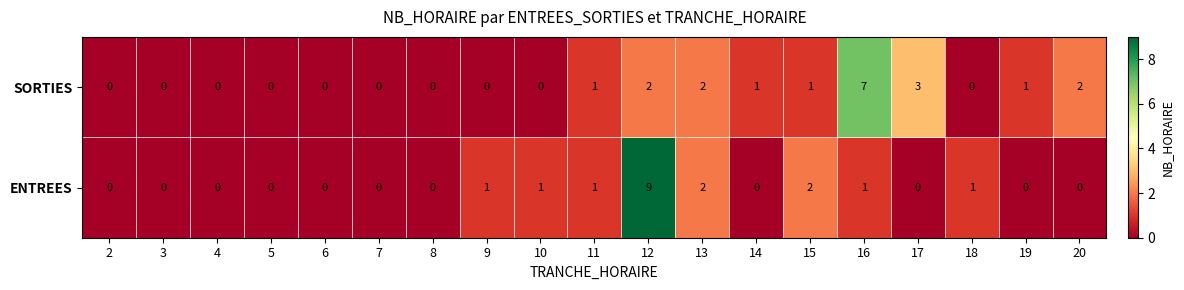

How many data points does each series have?

19